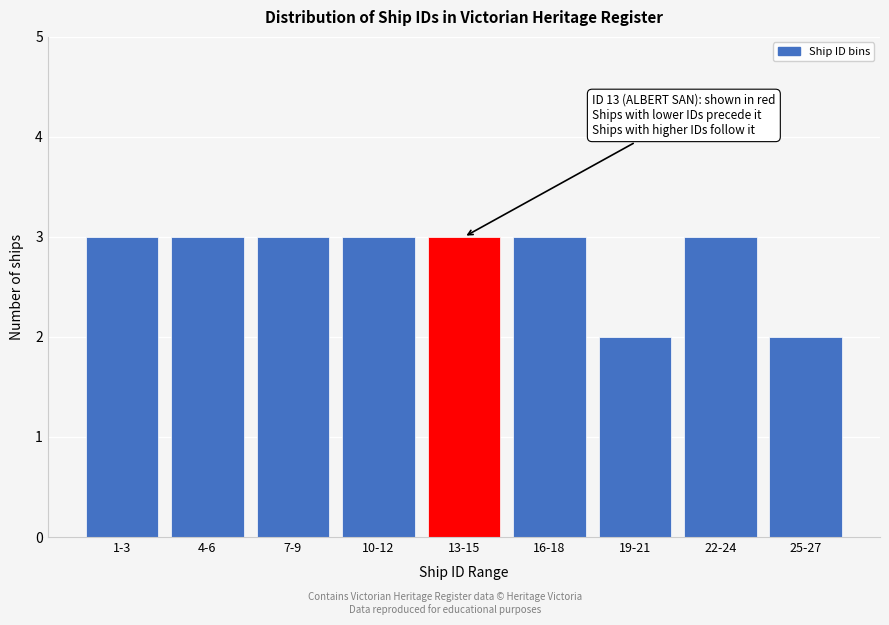

Reading left to right, transcribe all the data shown in this chart.

3	3	3	3	3	3	2	3	2